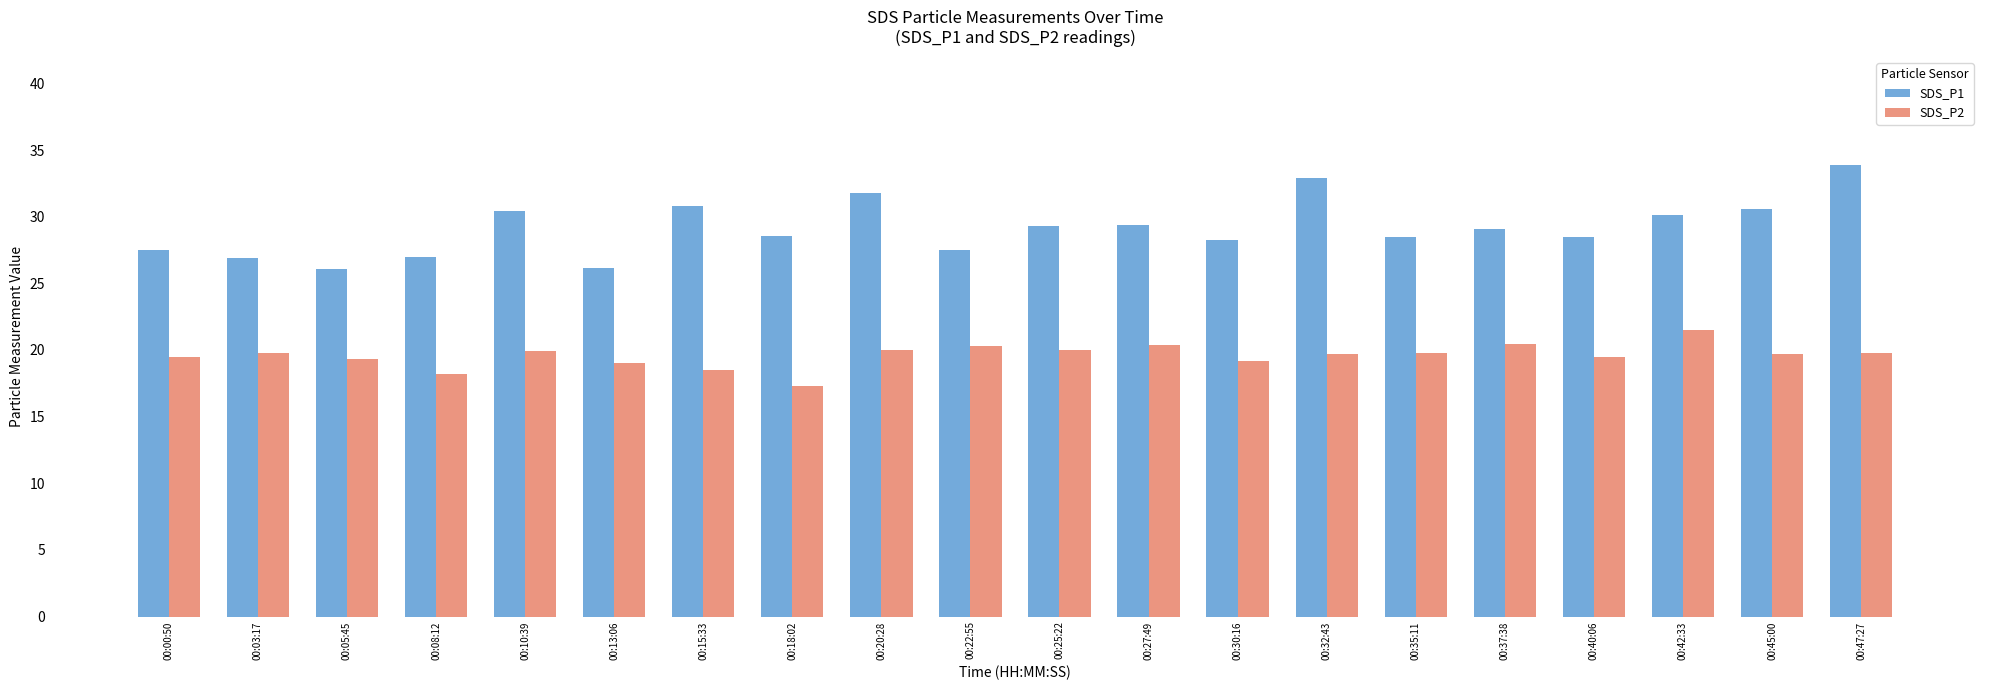

List the series in order of their peak value, lowest first.

SDS_P2, SDS_P1